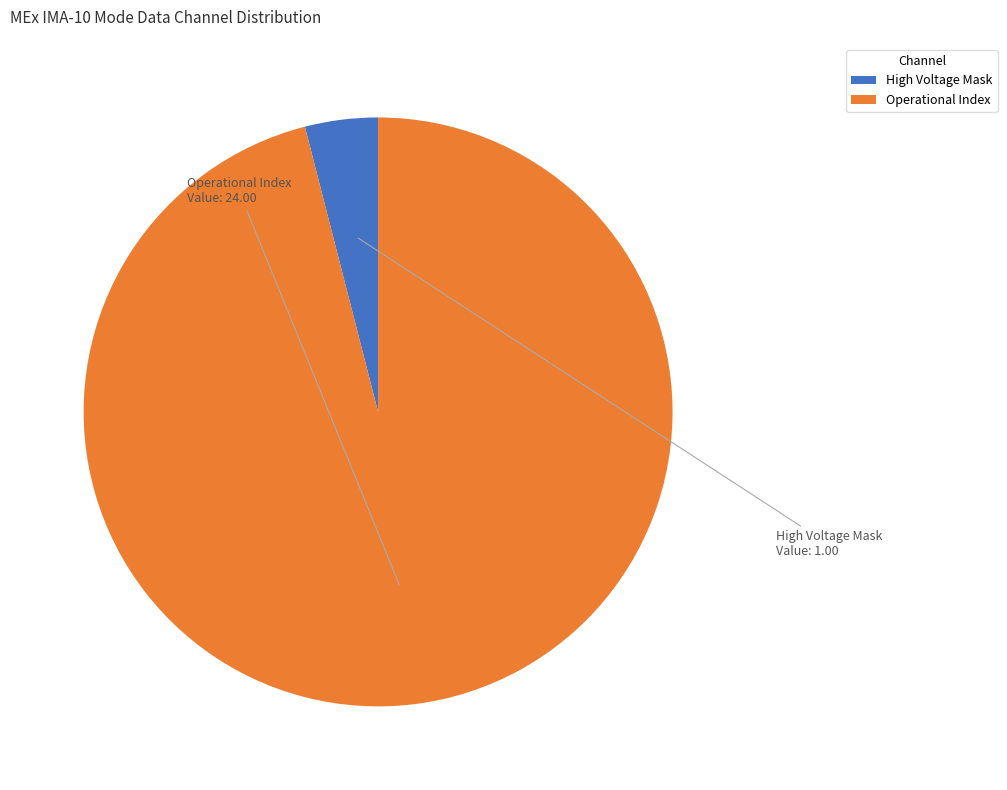

Is it true that High Voltage Mask is 4% of the pie?

True